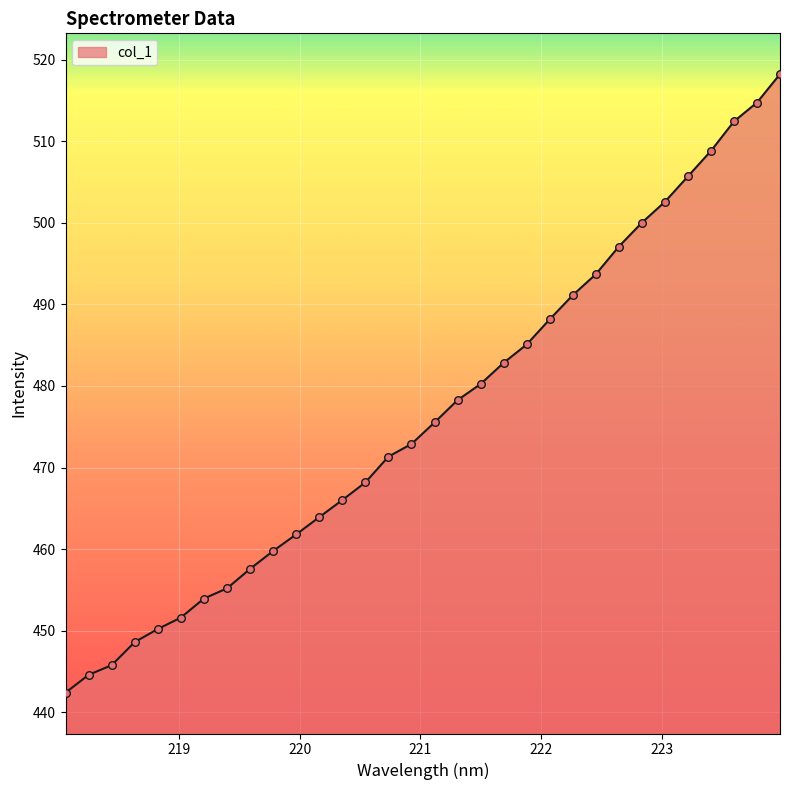

What is the minimum value shown in the chart?

442.4